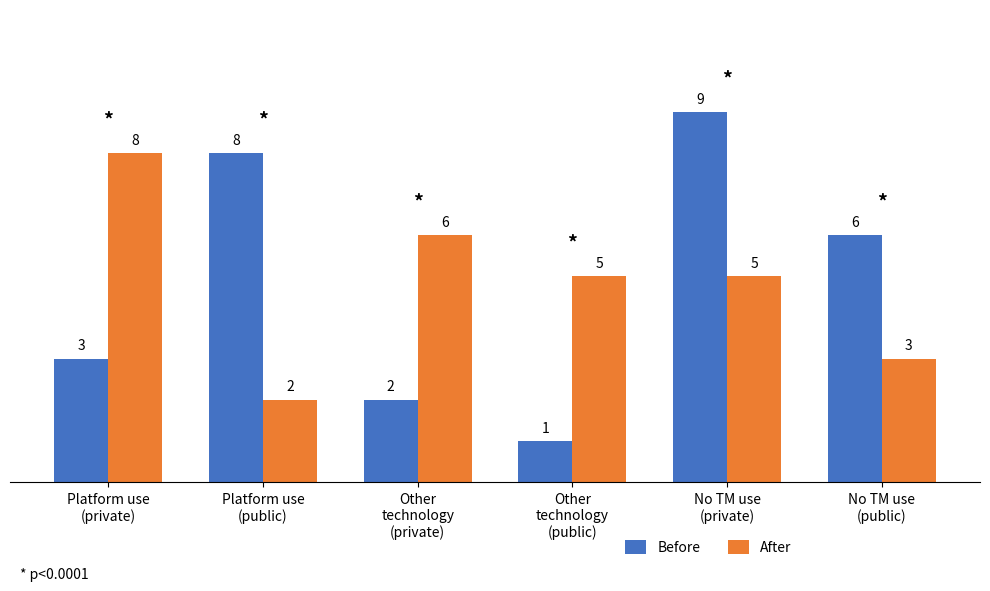

Does the chart contain stacked bars?

No